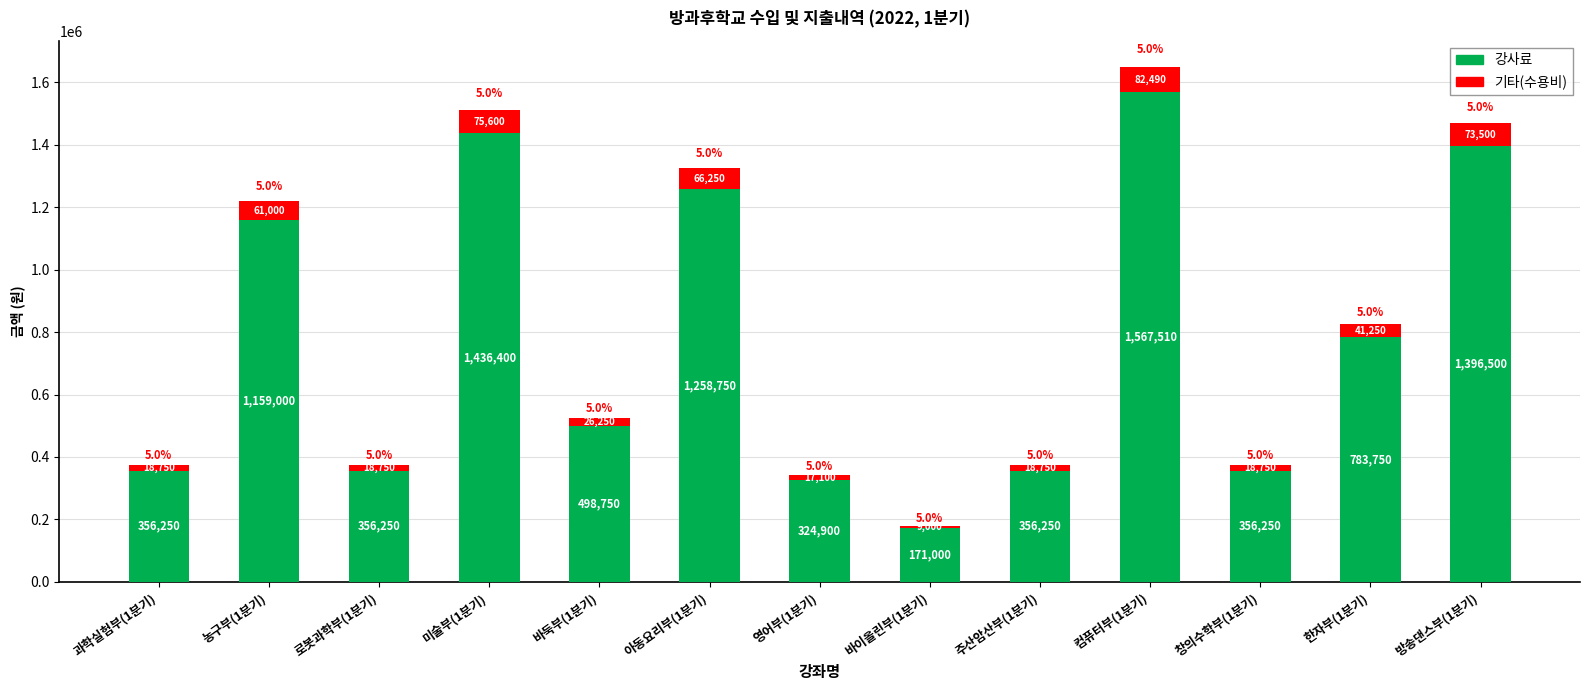

Reading left to right, list the values for the 강사료 series.

356250	1159000	356250	1436400	498750	1258750	324900	171000	356250	1567510	356250	783750	1396500